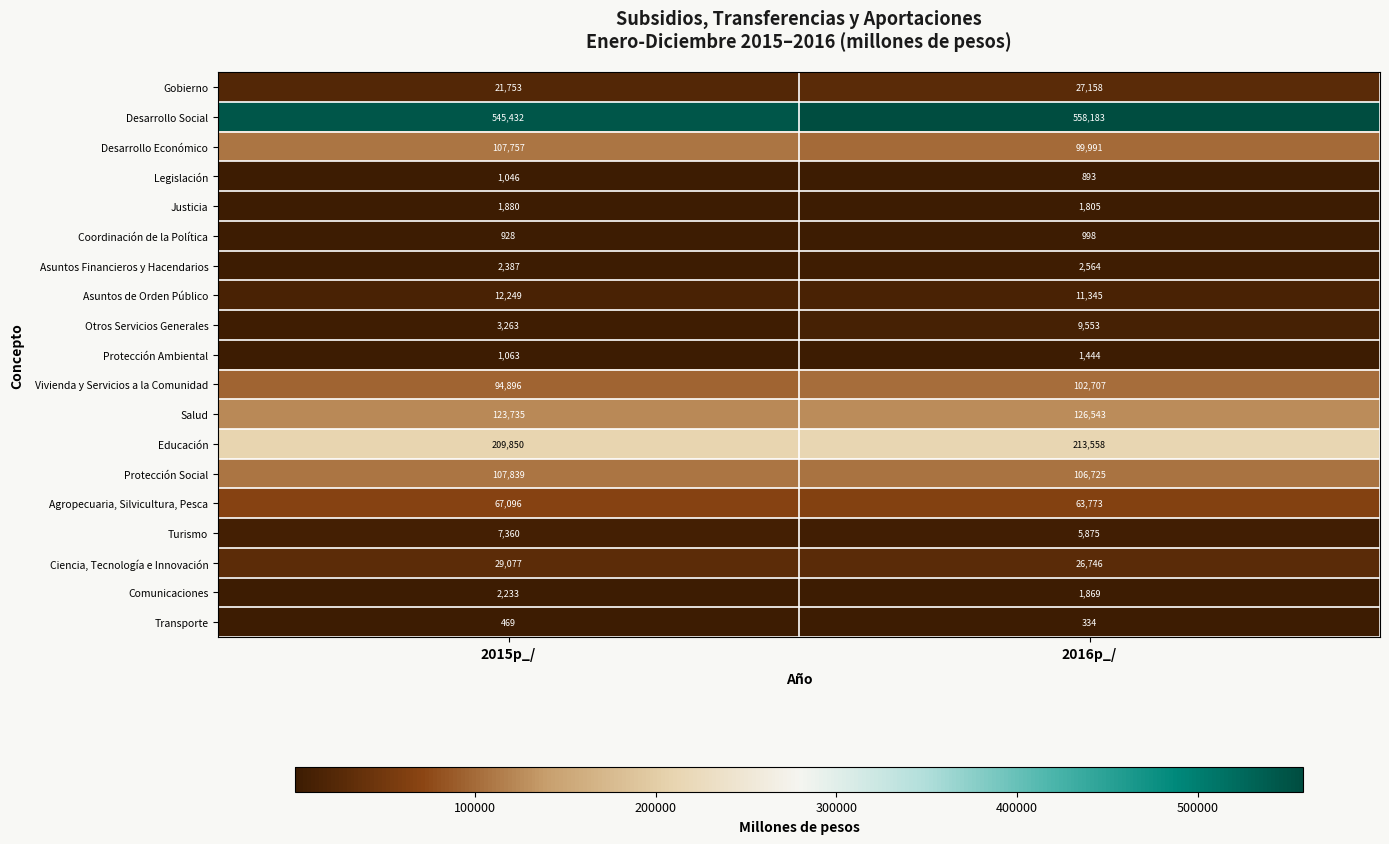

At which category is the sum across all series the highest?

2016p_/